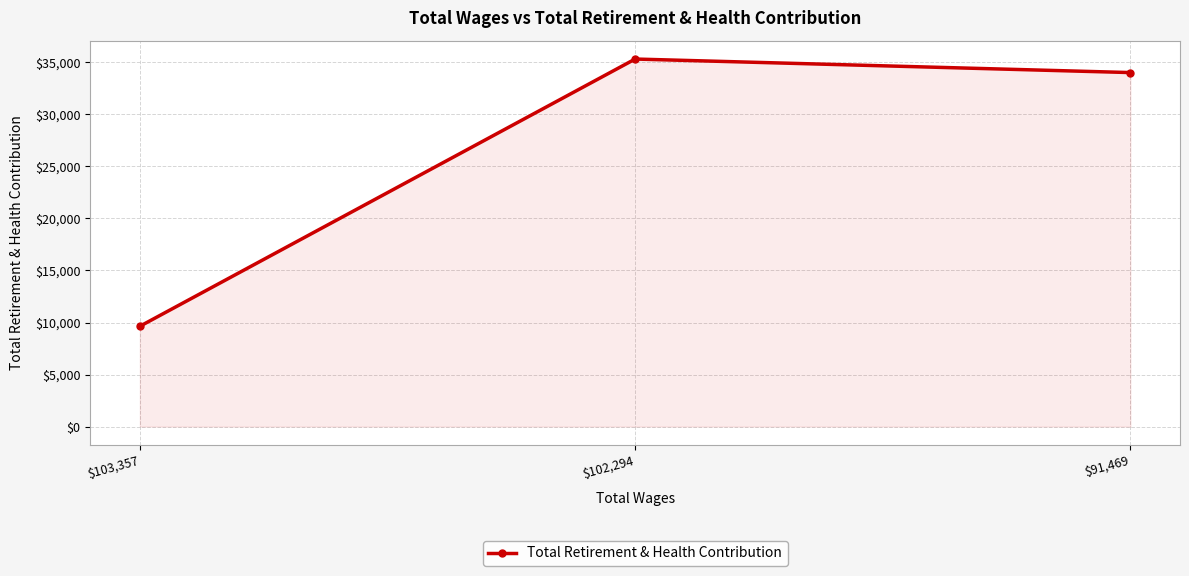

What position from the left is $103,357?

1